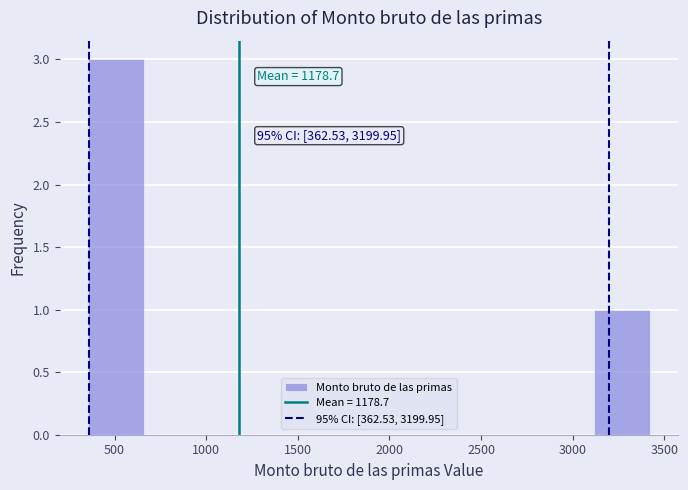

Which range on the x-axis has the tallest bar?

350 to 650